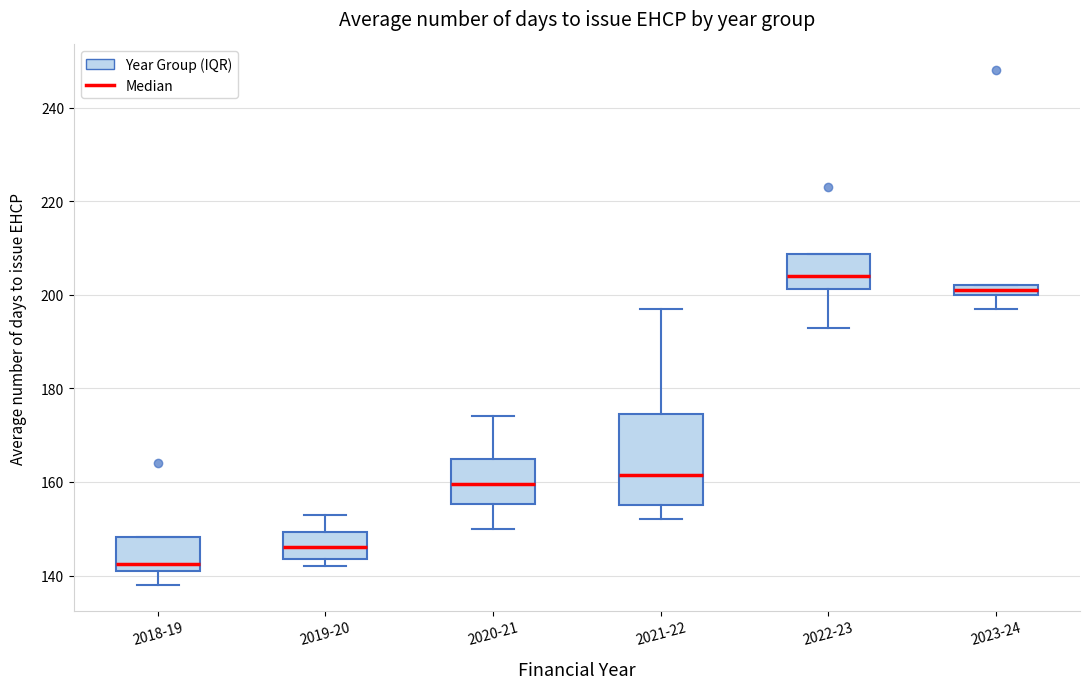

Where is the lower edge of the box for 2018-19 on the y-axis? The values are not printed on the chart, so give them approximately, as read against the axis.

142